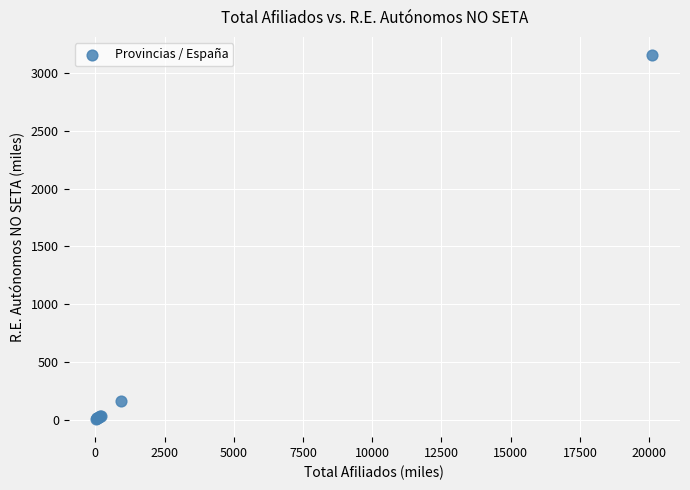

What Y value in the scatter plot is closest to 1581?

161.6